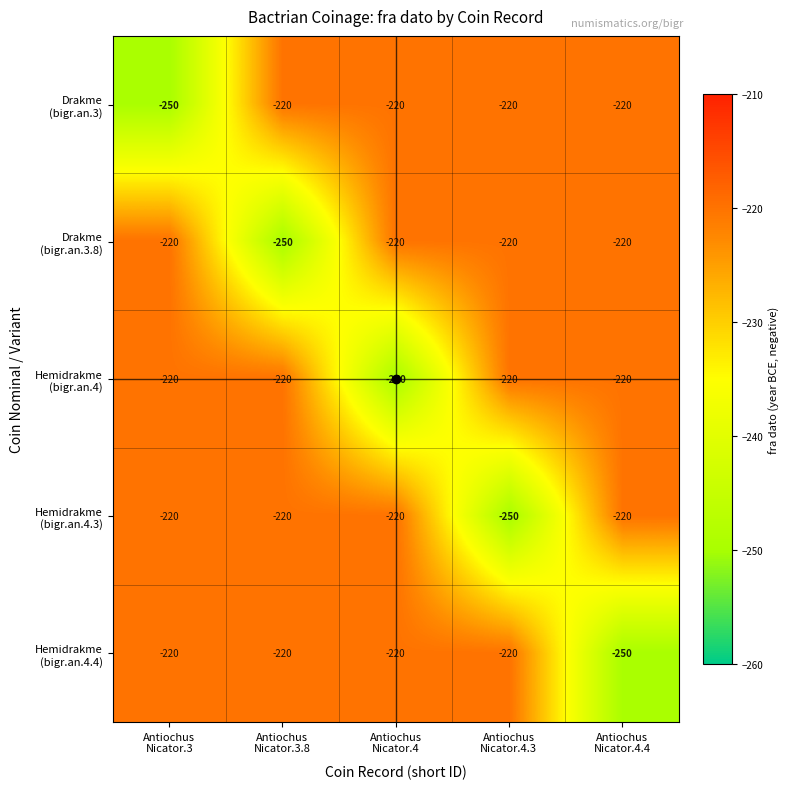

What is the greatest value displayed?

-220